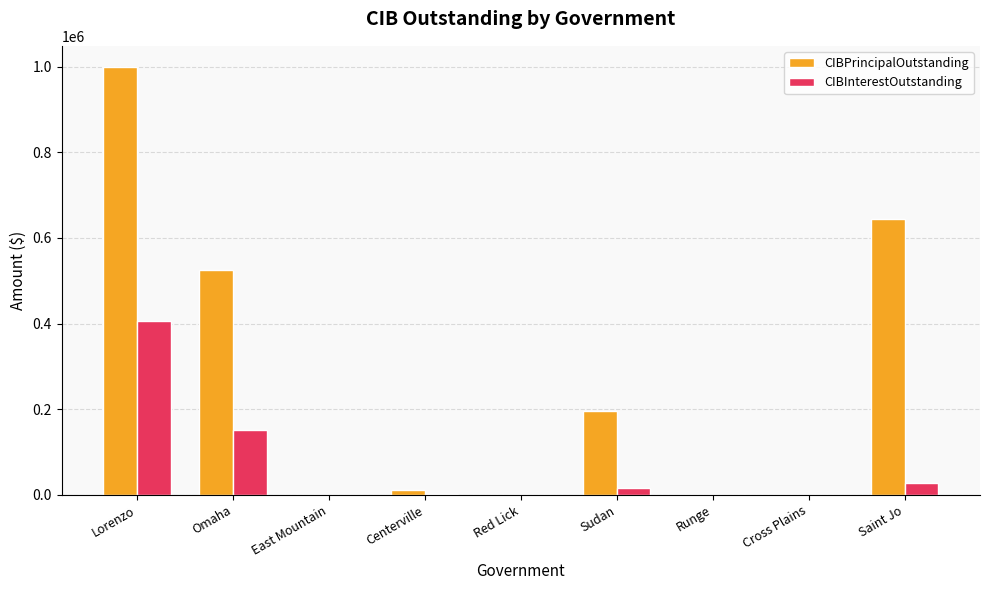

At which category is the sum across all series the highest?

Lorenzo